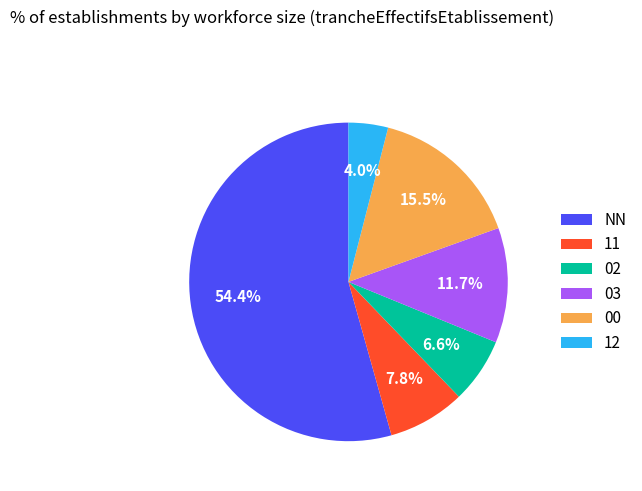

Between 02 and NN, which is larger?

NN